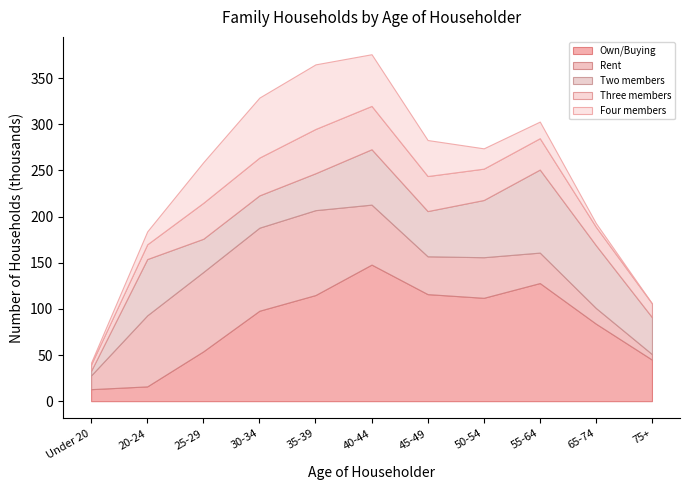

How many values in the Four members series exceed 22?

5